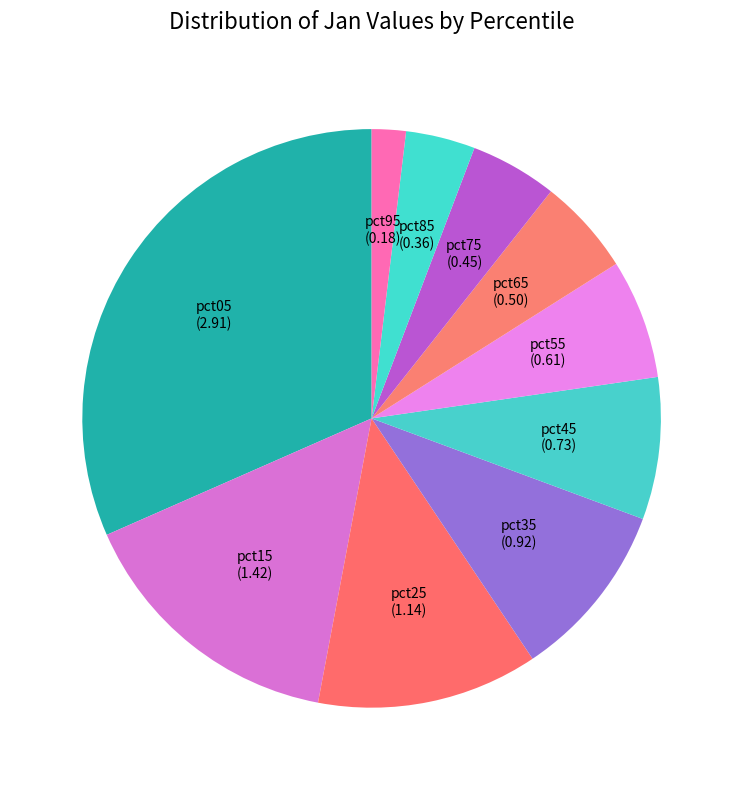

The pct35 slice represents 18% of the pie. True or false?

False